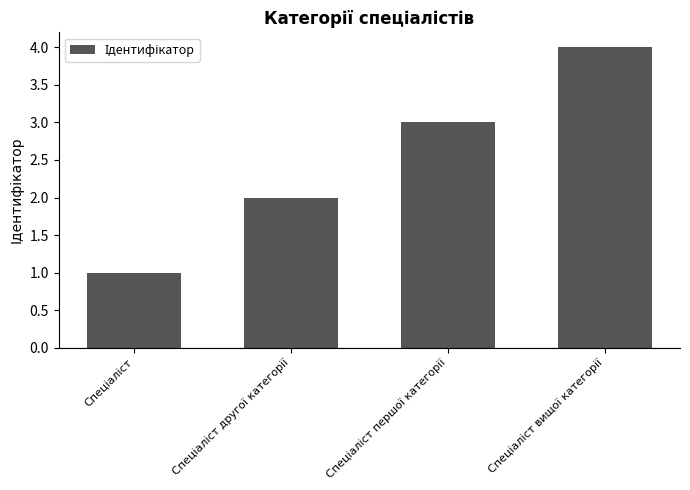

What is the maximum value shown in the chart?

4